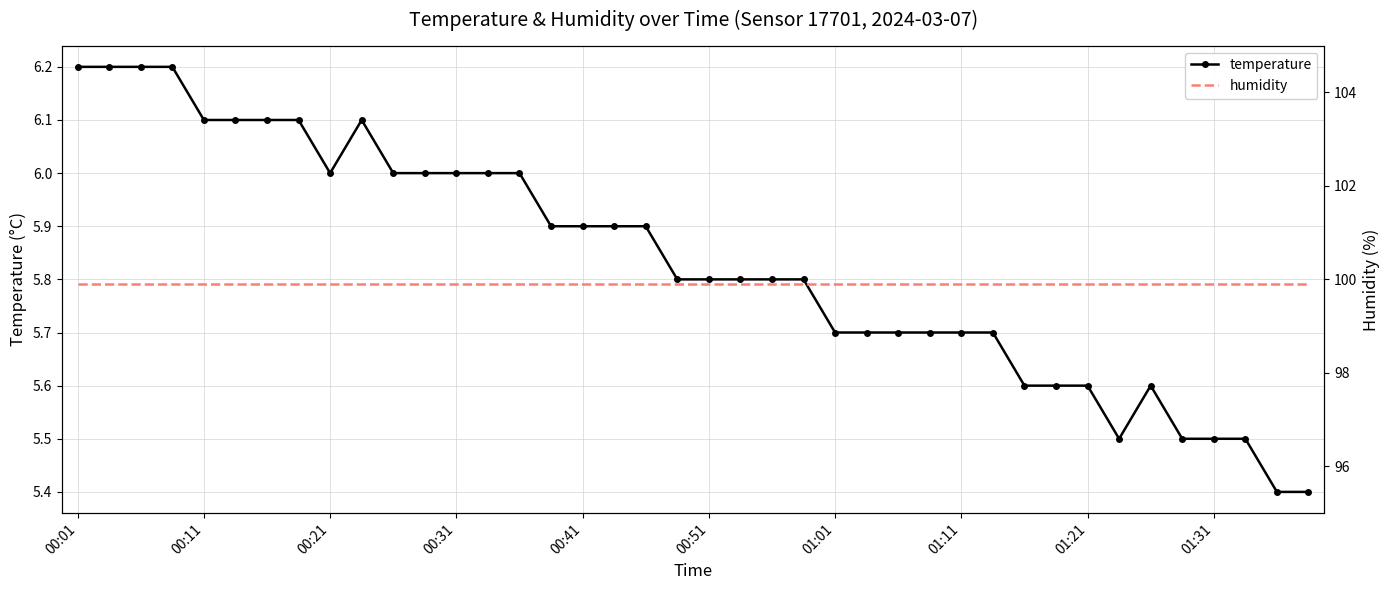

True or false: temperature has more than 0 interior local peaks.

True